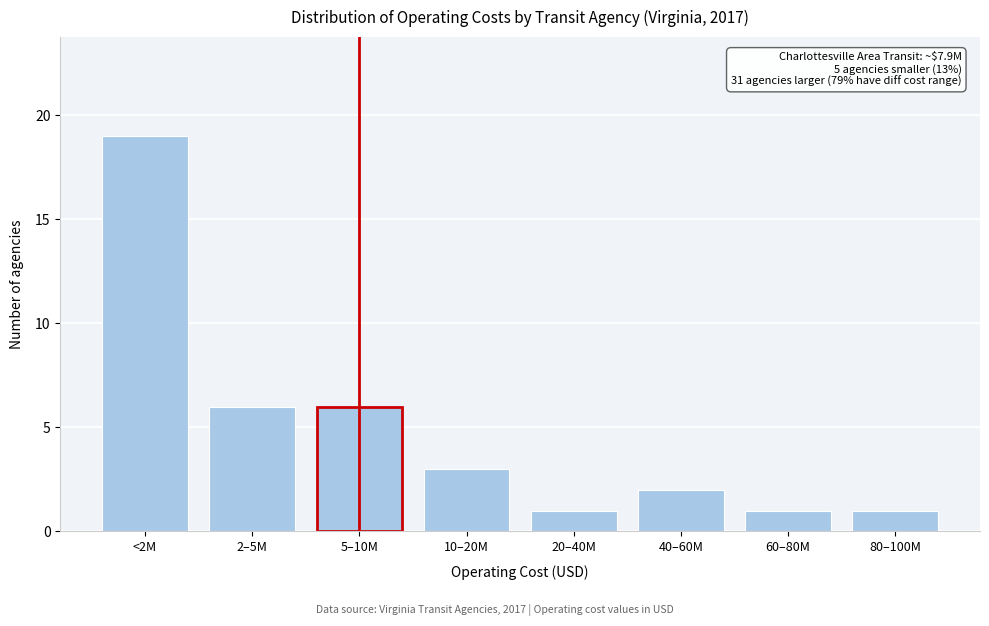

Reading right to left, transcribe all the data shown in this chart.

80–100M=1	60–80M=1	40–60M=2	20–40M=1	10–20M=3	5–10M=6	2–5M=6	<2M=19